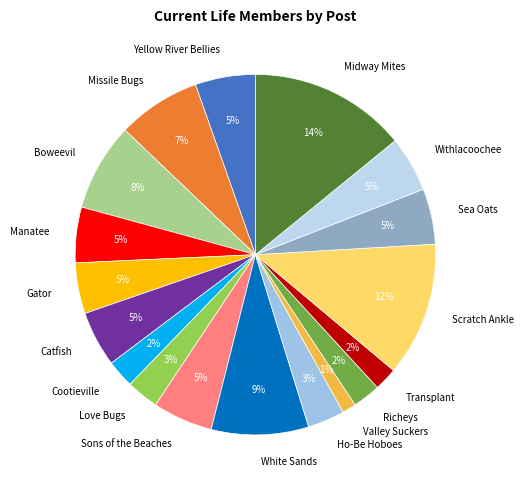

To the nearest percent, what percentage of the pie is Manatee?

5%